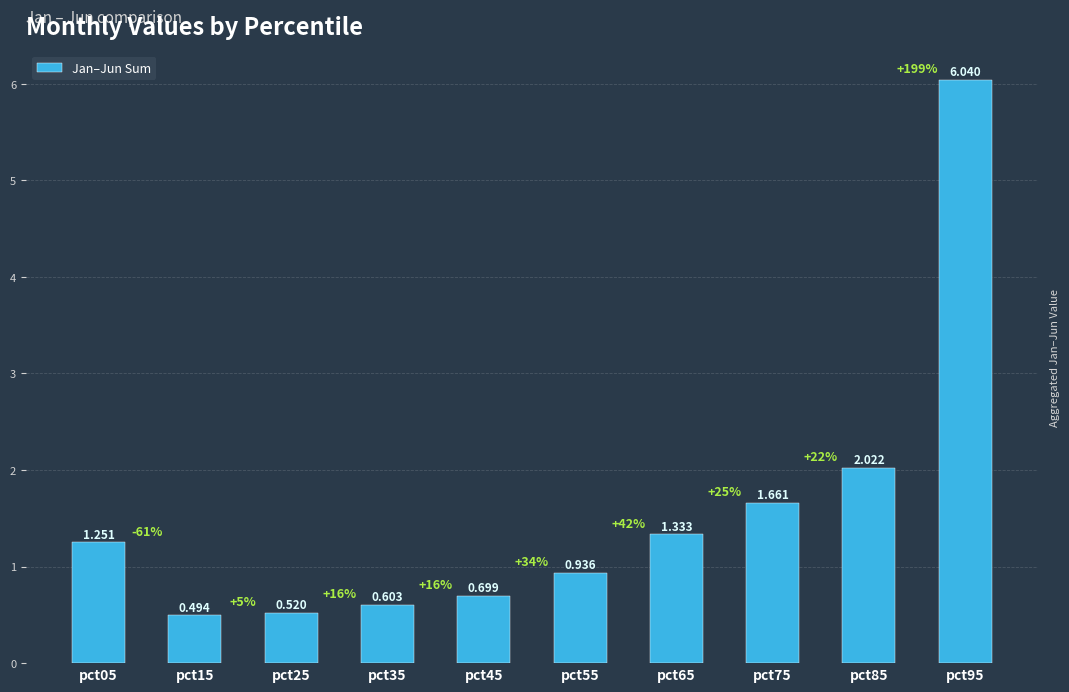

How many values are below 1?

5